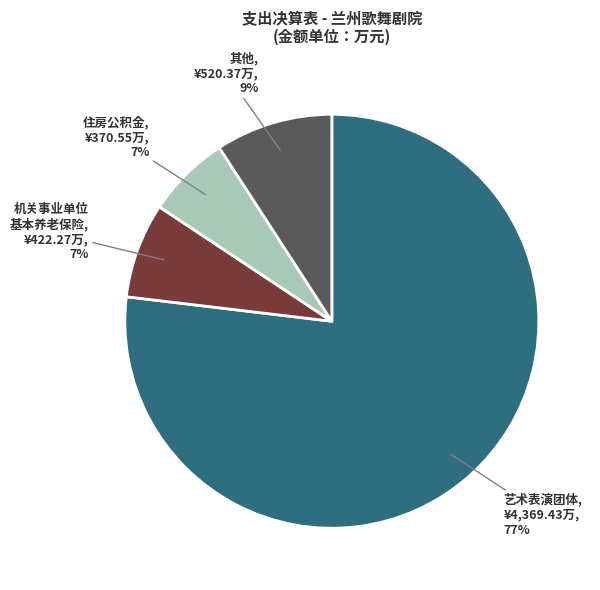

Is there any slice that represents more than half of the pie?

Yes